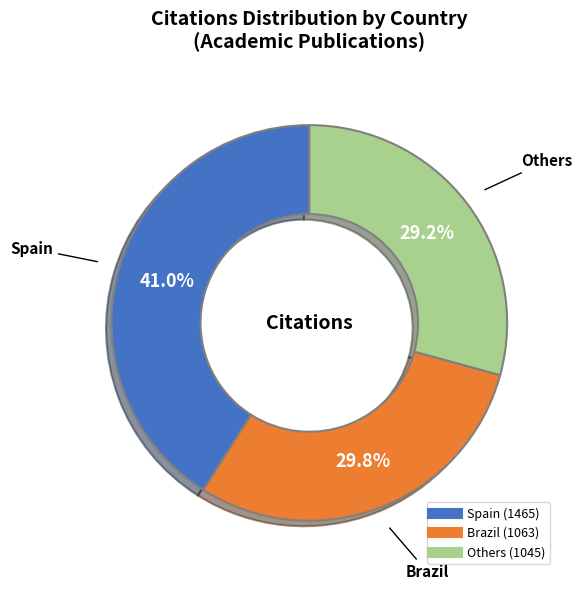

Is there a majority slice in this chart?

No